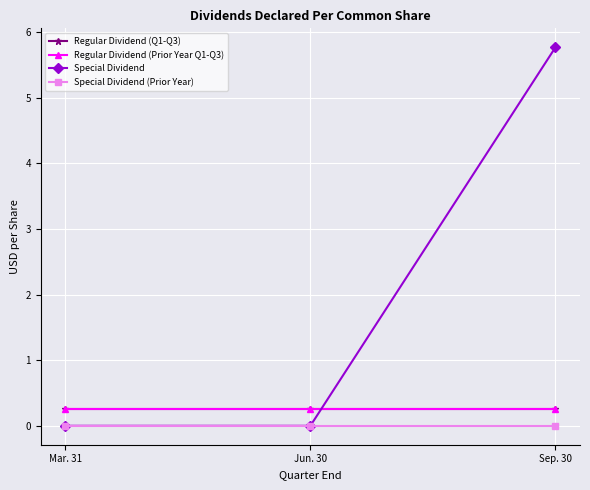

Does the chart have visible grid lines?

Yes